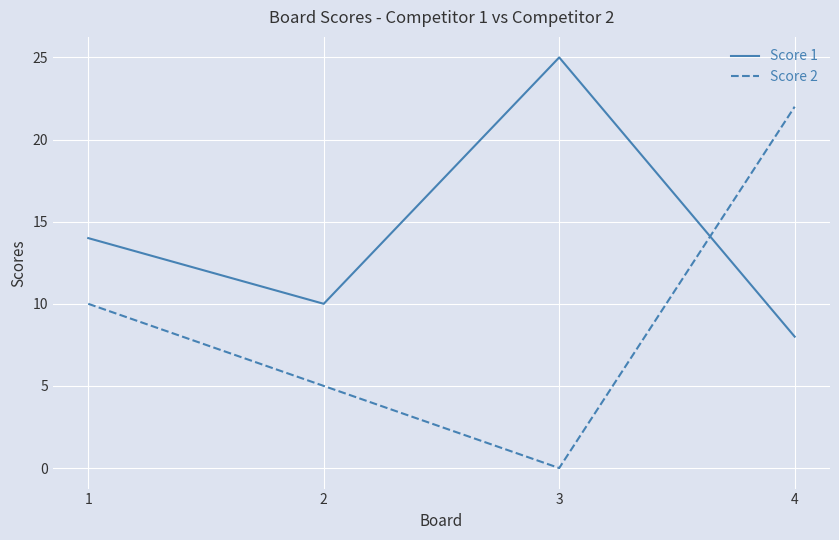

At which category does Score 1 reach its first local peak?

3